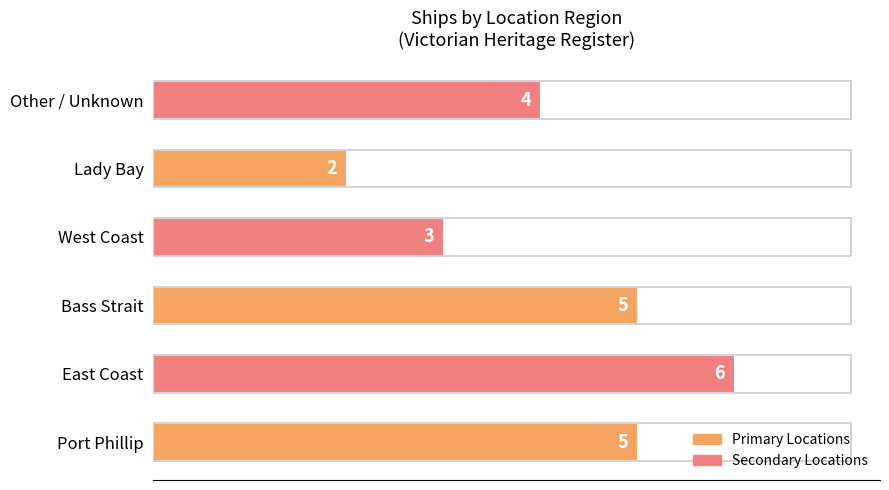

Between East Coast and Bass Strait, which is larger?

East Coast